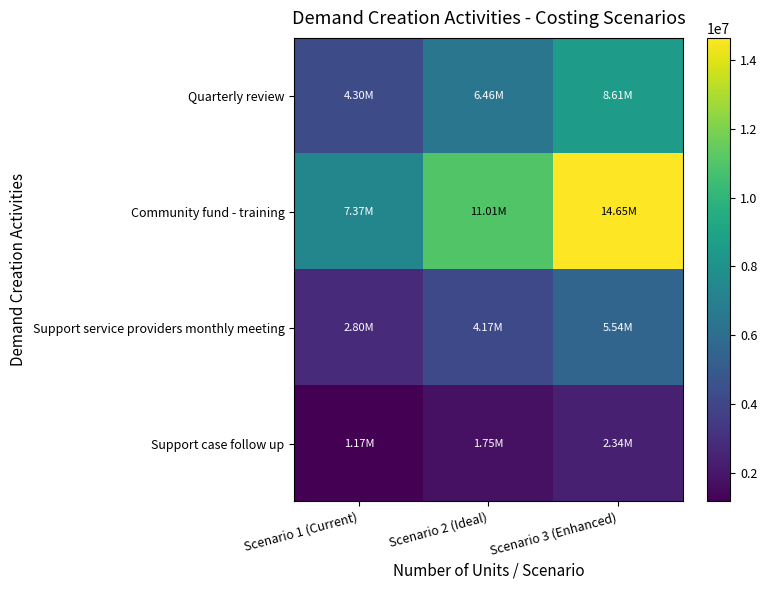

Reading right to left, list all the values displayed in this chart.

Quarterly review: Scenario 3 (Enhanced)=8608550.4	Scenario 2 (Ideal)=6456412.8	Scenario 1 (Current)=4304275.2
Community fund - training: Scenario 3 (Enhanced)=14645520.0	Scenario 2 (Ideal)=11006640.0	Scenario 1 (Current)=7367760.0
Support service providers monthly meeting: Scenario 3 (Enhanced)=5539424.0	Scenario 2 (Ideal)=4169568.0	Scenario 1 (Current)=2799712.0
Support case follow up: Scenario 3 (Enhanced)=2339712.0	Scenario 2 (Ideal)=1754784.0	Scenario 1 (Current)=1169856.0